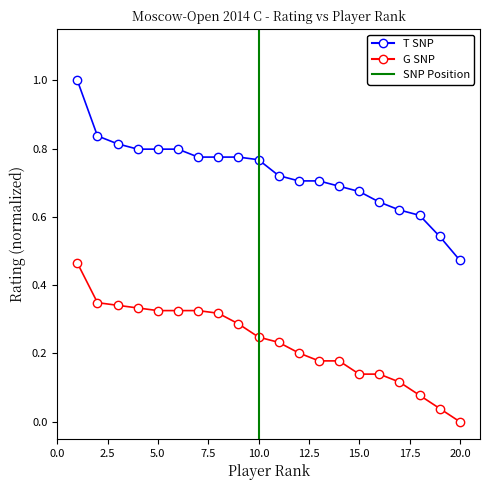

List the series in order of their peak value, highest first.

T SNP, G SNP